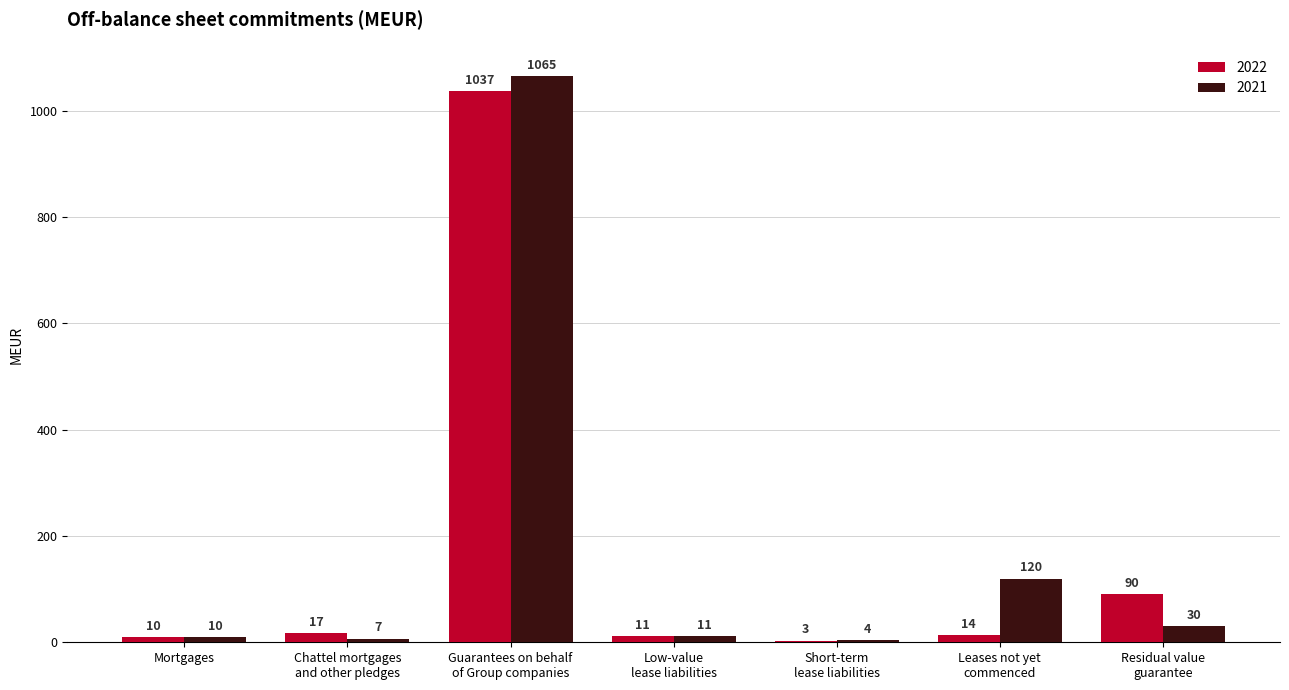

Which series has the largest total across all categories?

2021